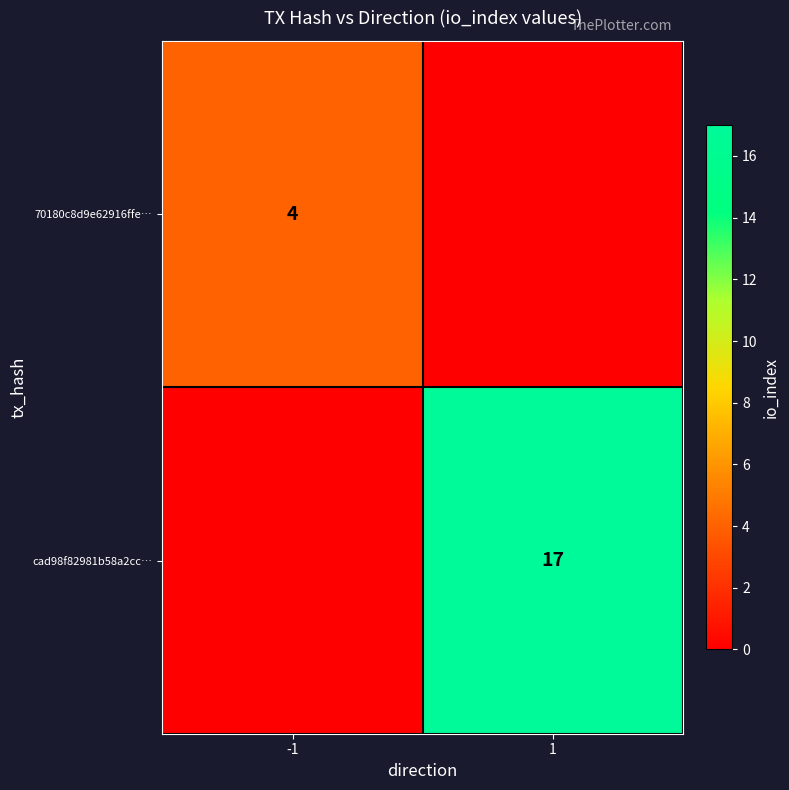

The value of 70180c8d9e62916ffe… at -1 is 4. True or false?

True